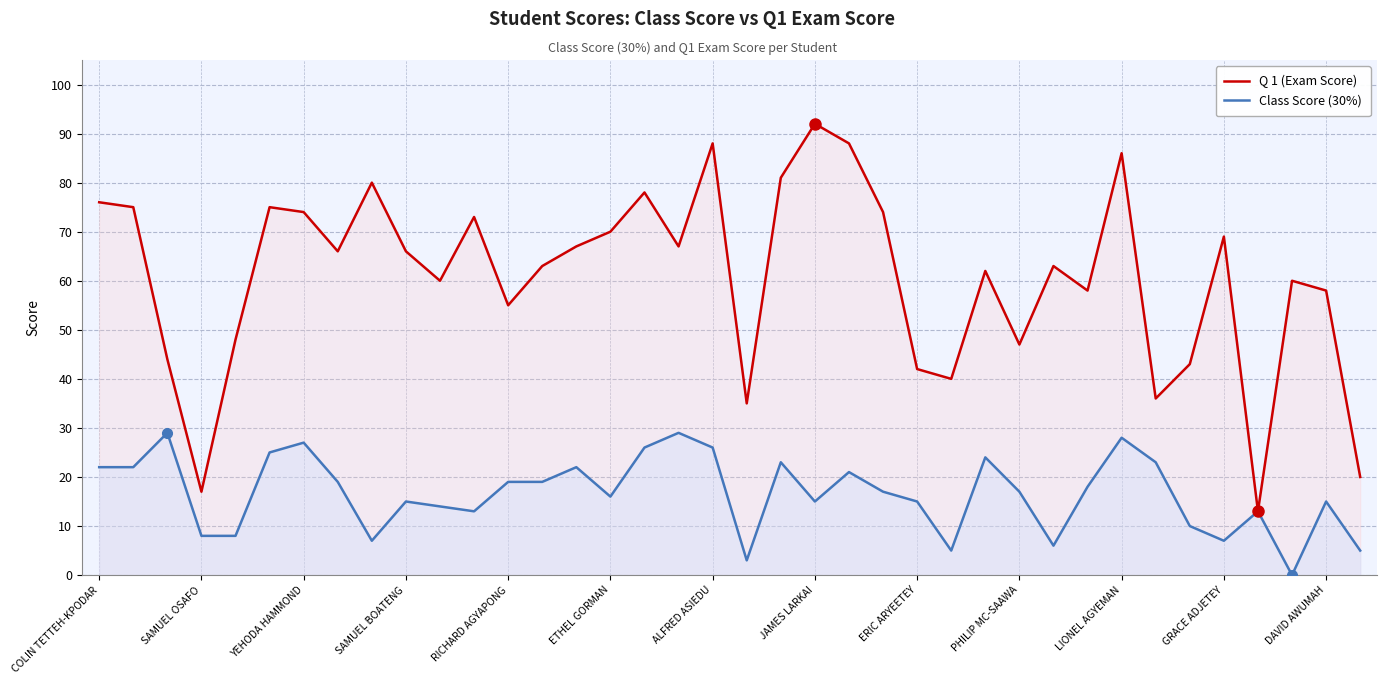

True or false: Q 1 (Exam Score) and Class Score (30%) intersect in this chart.

False